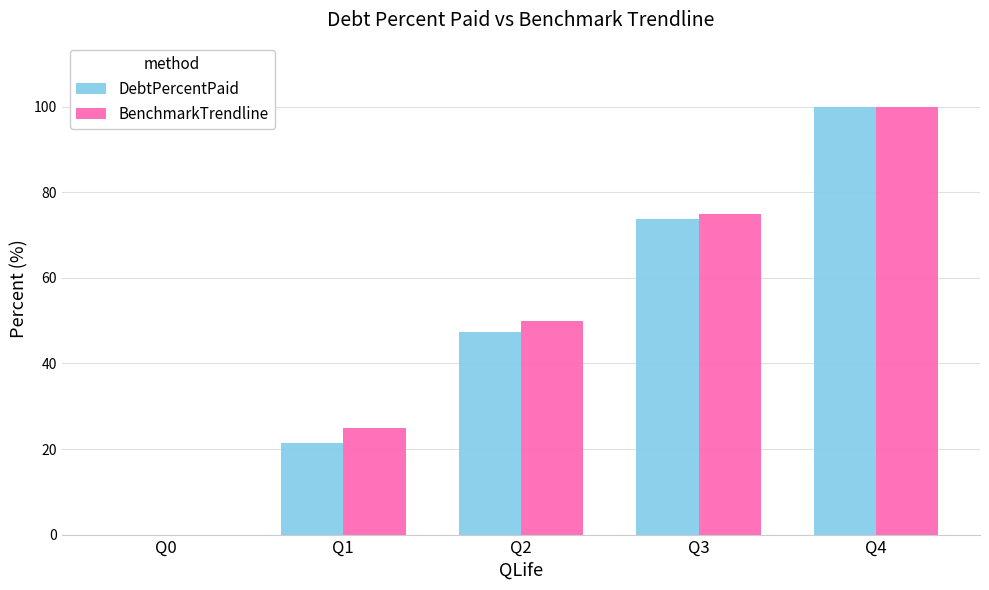

At which label is BenchmarkTrendline closest to 50?

Q2